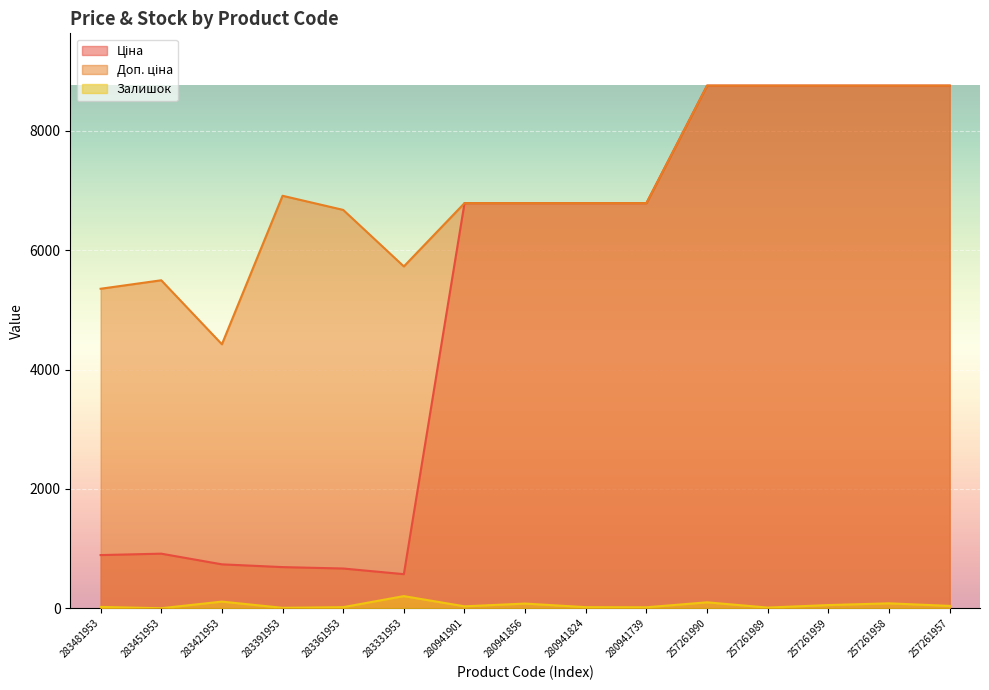

Between 257261989 and 283361953, which is larger?

257261989